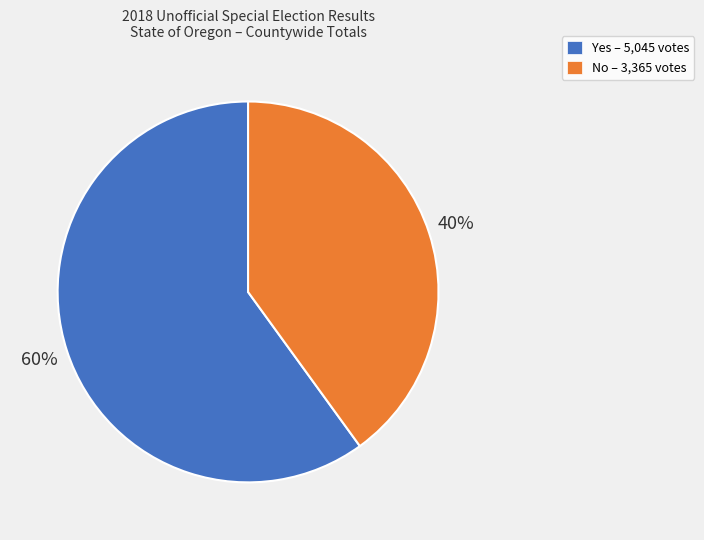

Between Yes and No, which is larger?

Yes